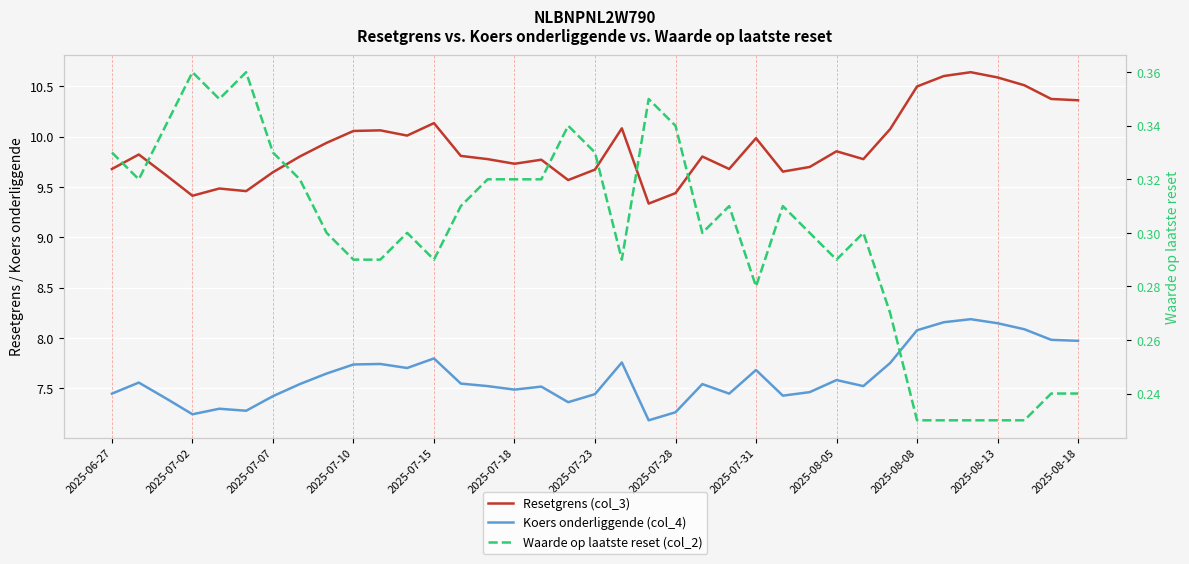

Which series has the largest total across all categories?

Resetgrens (col_3)